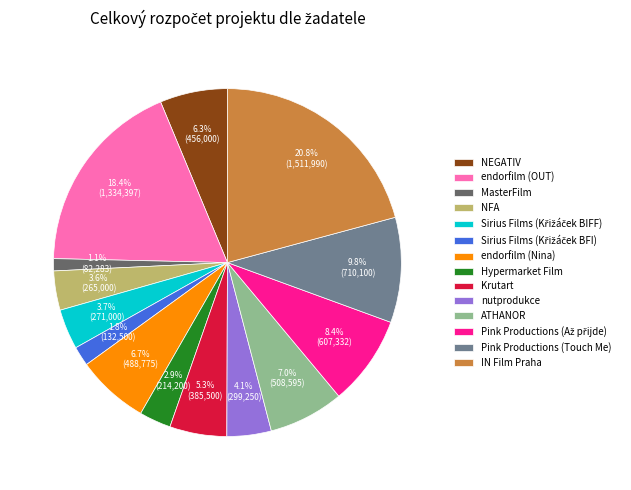

True or false: IN Film Praha accounts for 11% of the total.

False